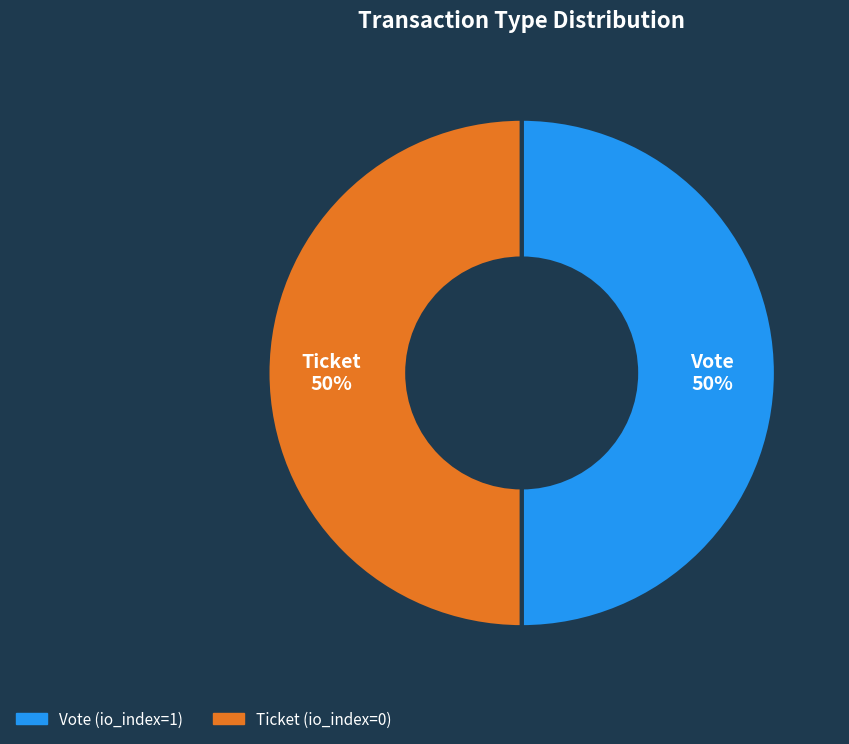

To the nearest percent, what is the average slice percentage?

50%